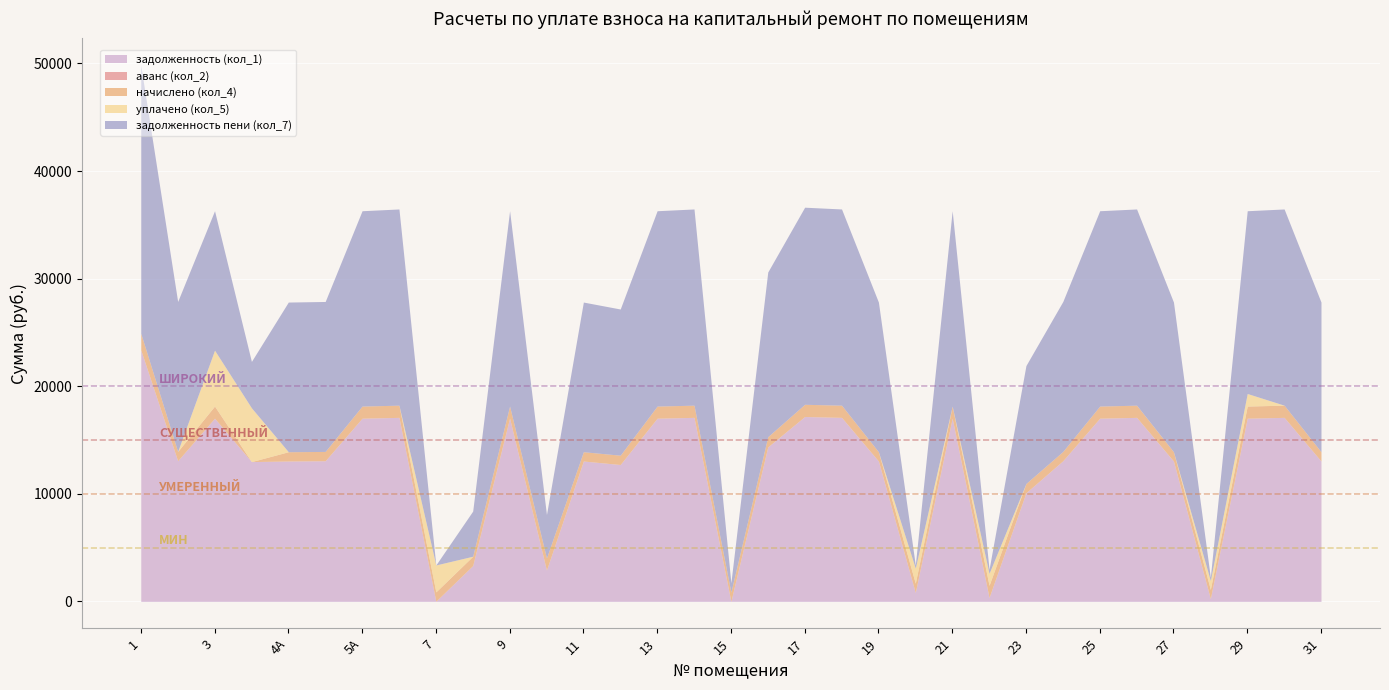

Rank the categories by уплачено (кол_5) value from lowest to highest.

1, 2, 4А, 5, 5А, 6, 8, 9, 10, 11, 12, 13, 14, 15, 16, 17, 18, 19, 21, 23, 24, 25, 26, 27, 30, 31, 28, 22, 29, 20, 7, 4, 3